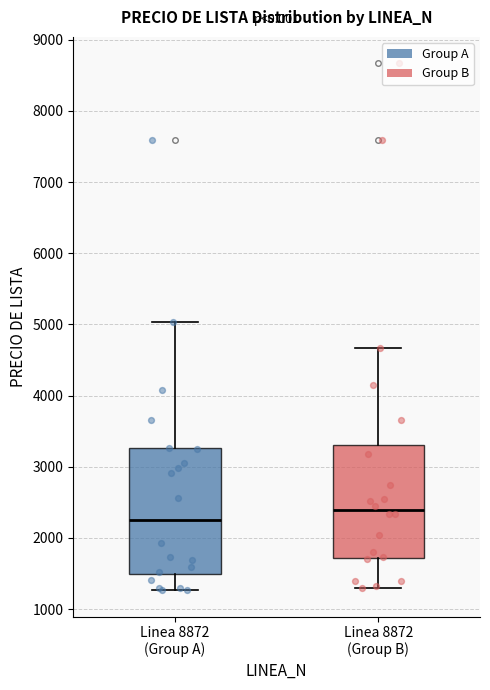

Which box is the tallest, from its lower edge to its upper edge?

Linea 8872 (Group A)